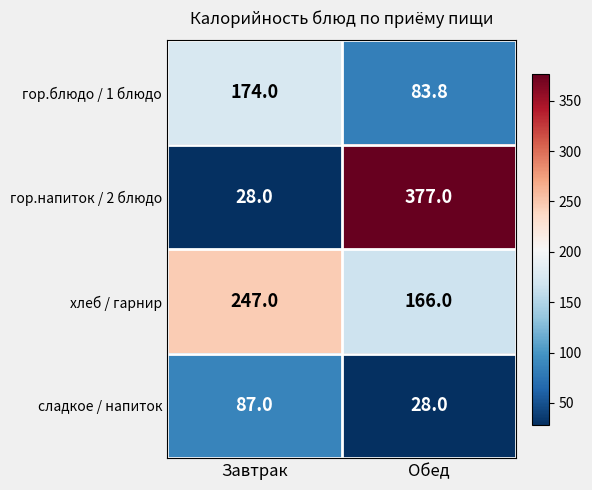

What is the difference between the highest and lowest values at Обед?

349.0